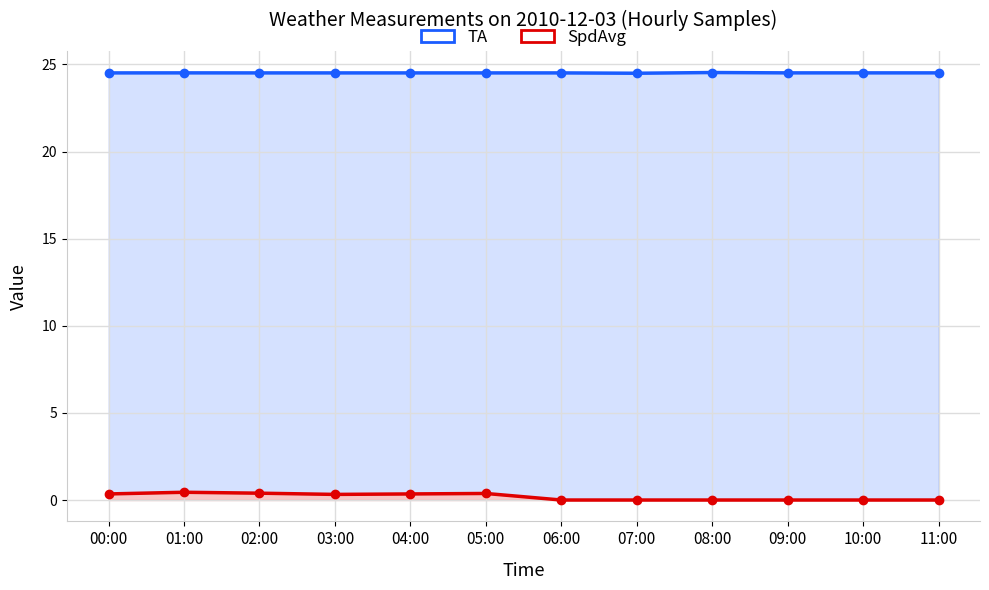

What is the maximum value shown in the chart?

24.5